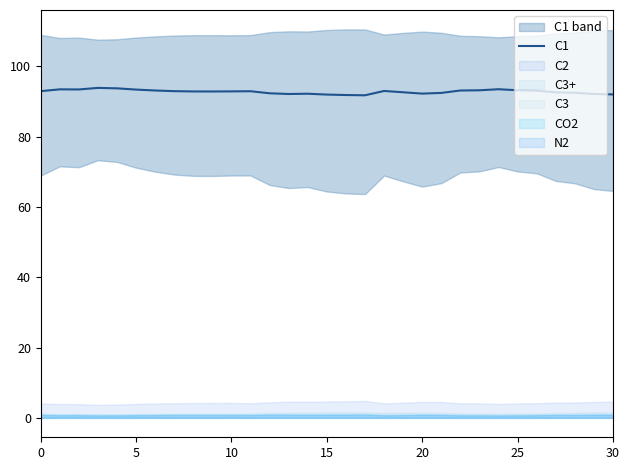

The C1 series shows 93.2 at 25. True or false?

True